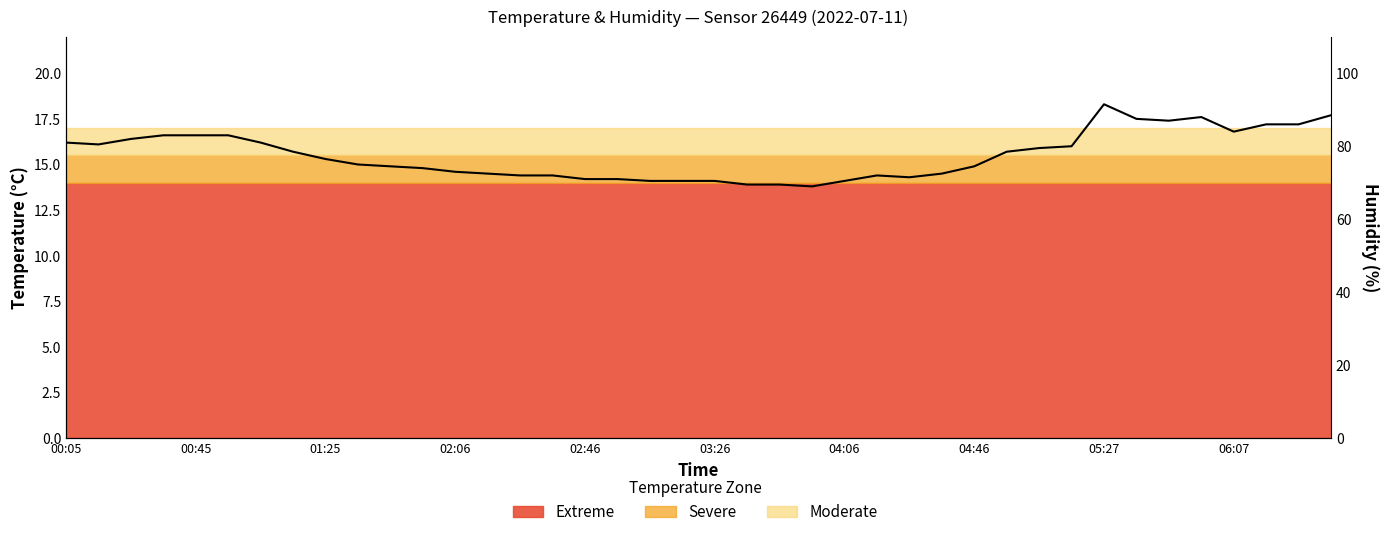

The chart shows a value of 8.4 at 04:46. True or false?

False